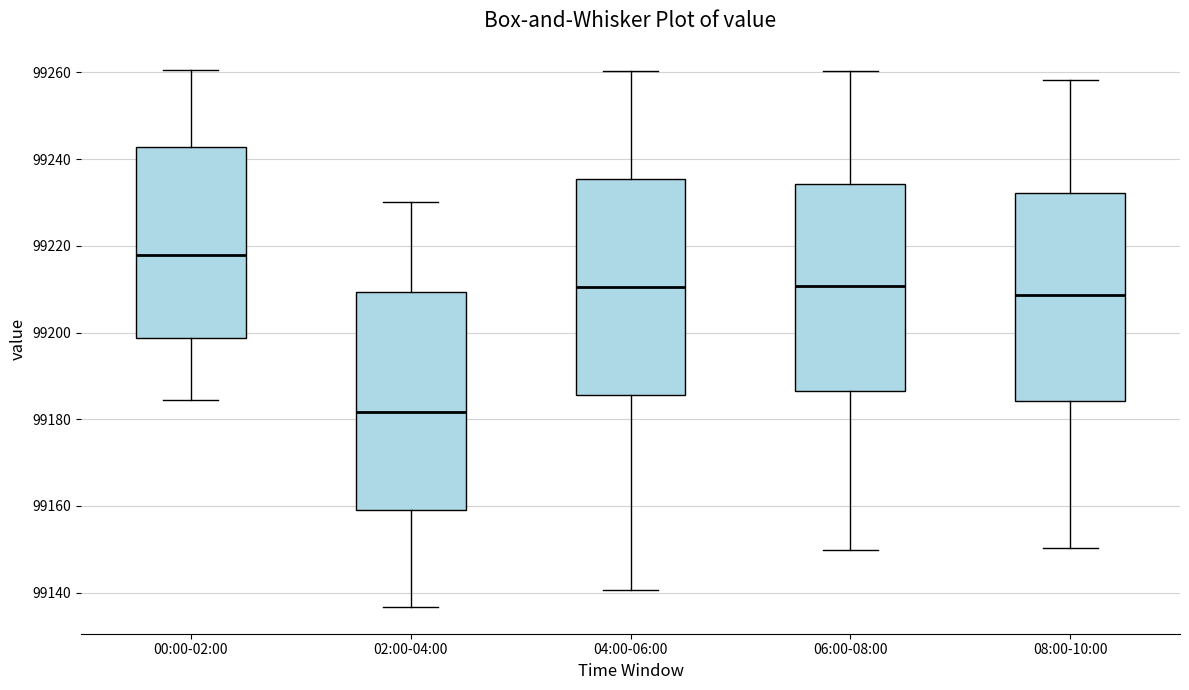

Reading left to right, transcribe this box plot: for each box, give where its median line is, the range the box spans, and where its two whiskers end, as read against the y-axis. The values are not printed on the chart, so give them approximately, as read against the axis.

00:00-02:00: median 99218, box 99198 to 99242, whiskers 99184 to 99260
02:00-04:00: median 99182, box 99160 to 99210, whiskers 99136 to 99230
04:00-06:00: median 99210, box 99186 to 99236, whiskers 99140 to 99260
06:00-08:00: median 99210, box 99186 to 99234, whiskers 99150 to 99260
08:00-10:00: median 99208, box 99184 to 99232, whiskers 99150 to 99258